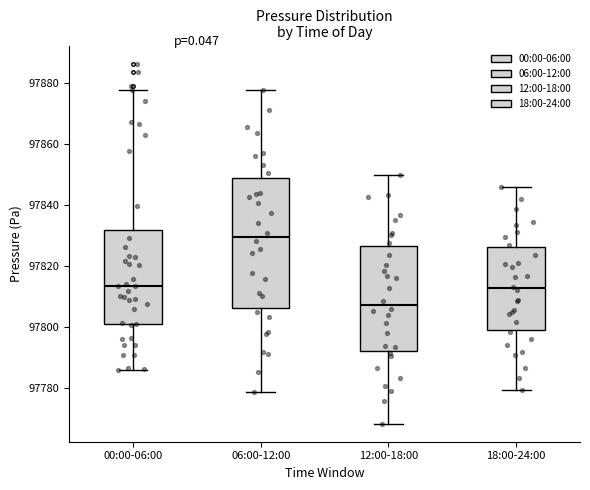

Where is the lower edge of the box for 00:00-06:00 on the y-axis? The values are not printed on the chart, so give them approximately, as read against the axis.

97800